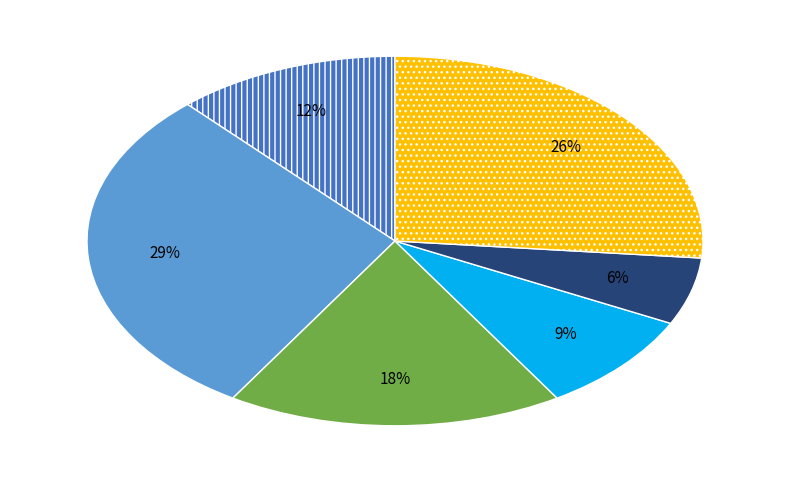

Is there a majority slice in this chart?

No